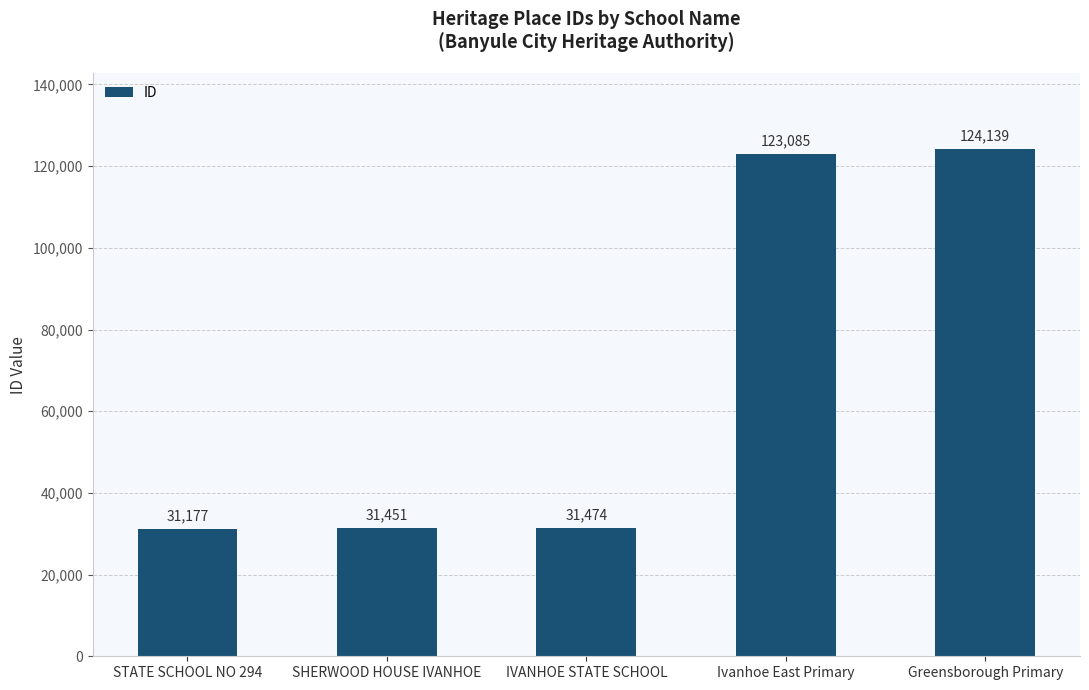

Reading left to right, list all the values displayed in this chart.

31177	31451	31474	123085	124139